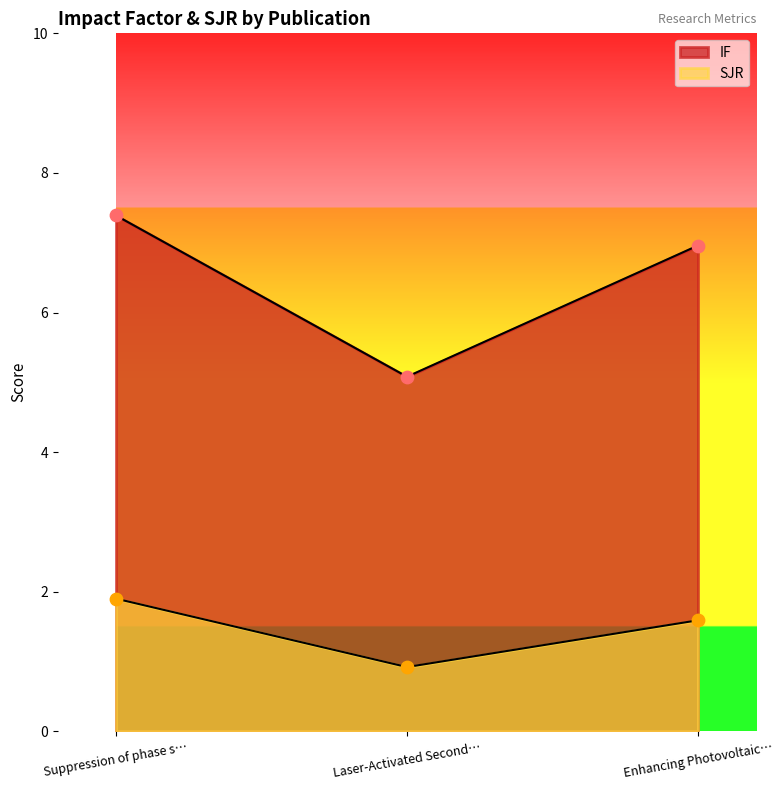

At how many categories does at least one series exceed 5?

3